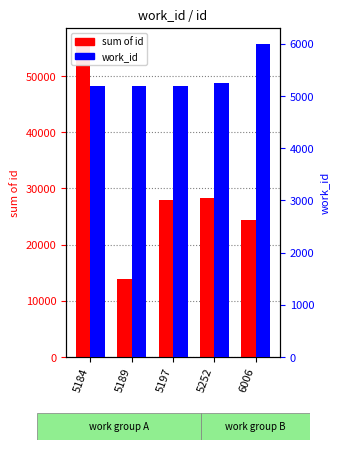

Count the number of data series in this chart.

2